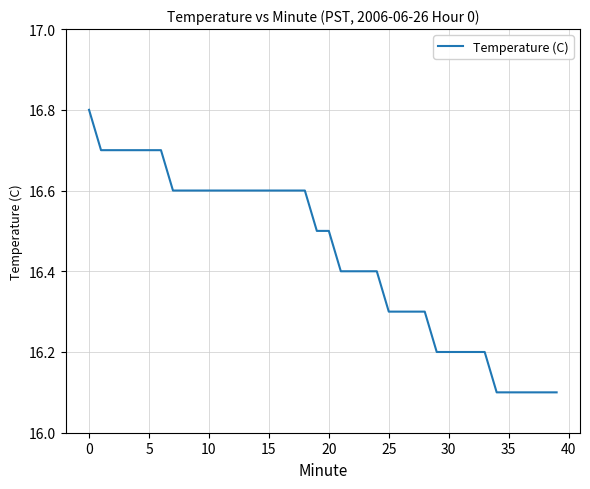

Reading left to right, transcribe all the data shown in this chart.

16.8	16.7	16.7	16.7	16.7	16.7	16.7	16.6	16.6	16.6	16.6	16.6	16.6	16.6	16.6	16.6	16.6	16.6	16.6	16.5	16.5	16.4	16.4	16.4	16.4	16.3	16.3	16.3	16.3	16.2	16.2	16.2	16.2	16.2	16.1	16.1	16.1	16.1	16.1	16.1